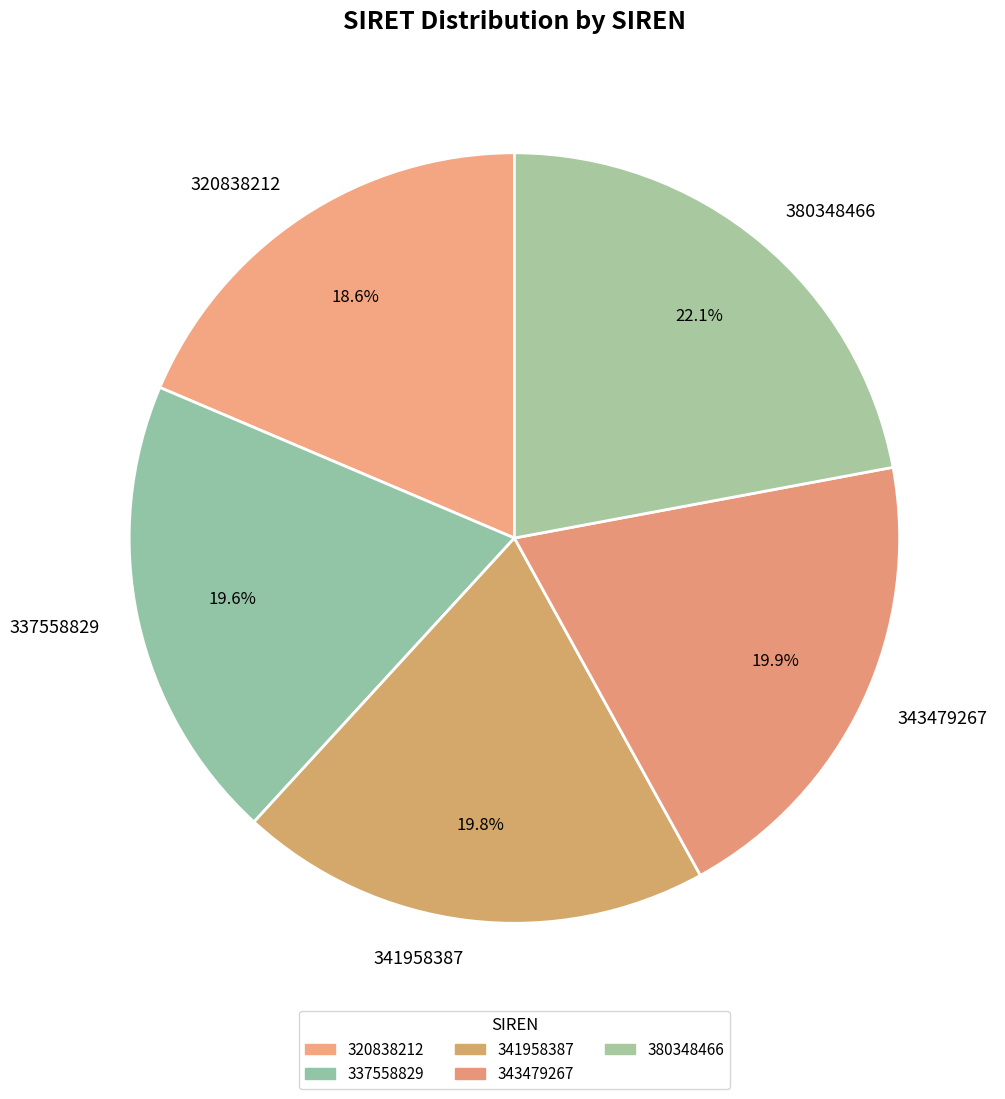

How many slices are in this pie chart?

5